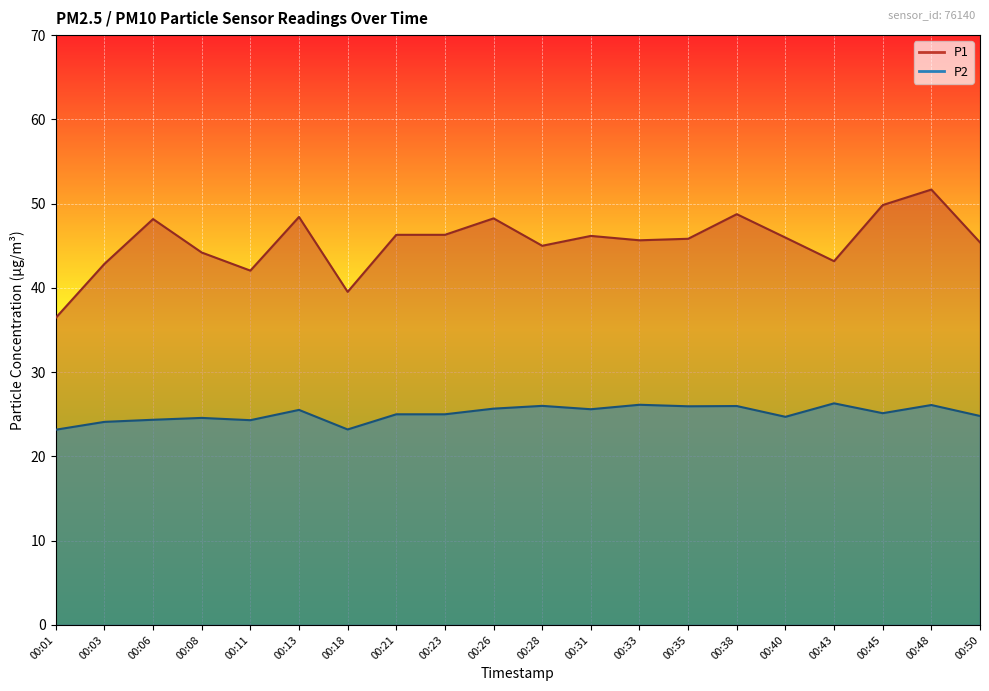

At which category does the chart reach its minimum across all series?

00:01